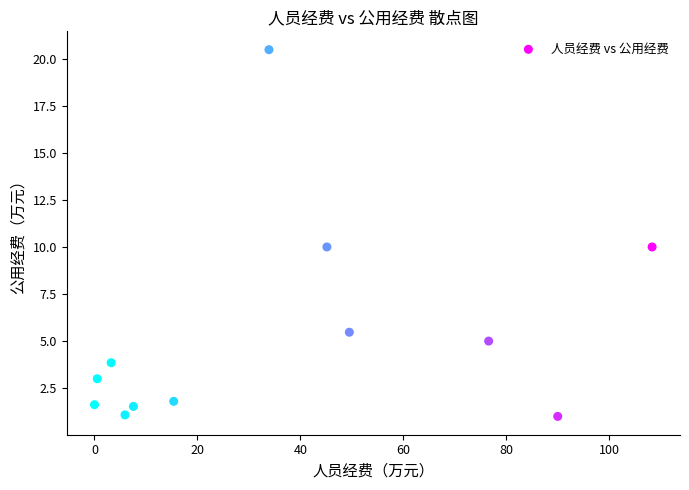

What is the range of X values (max minus min)?

108.3